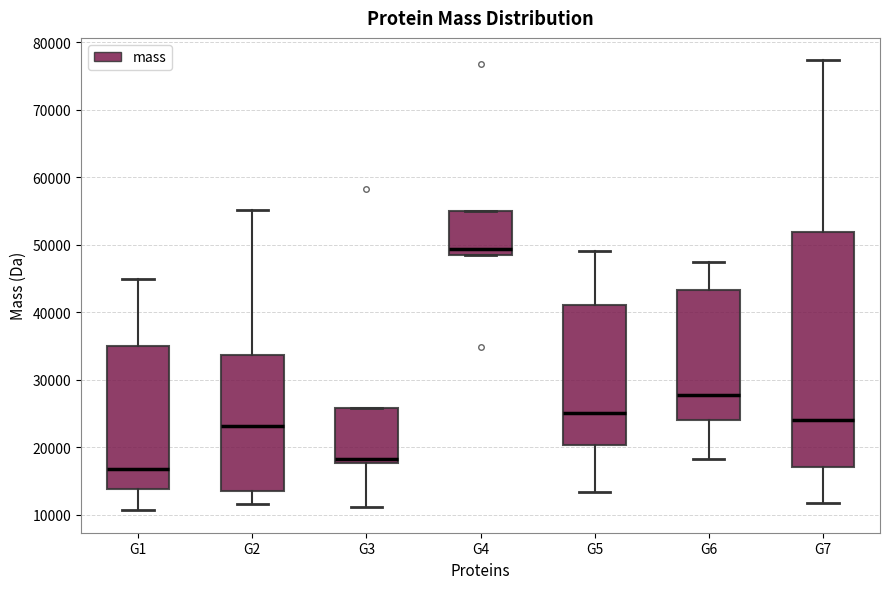

Where does the median line of the box for G2 sit on the y-axis? The values are not printed on the chart, so give them approximately, as read against the axis.

23000